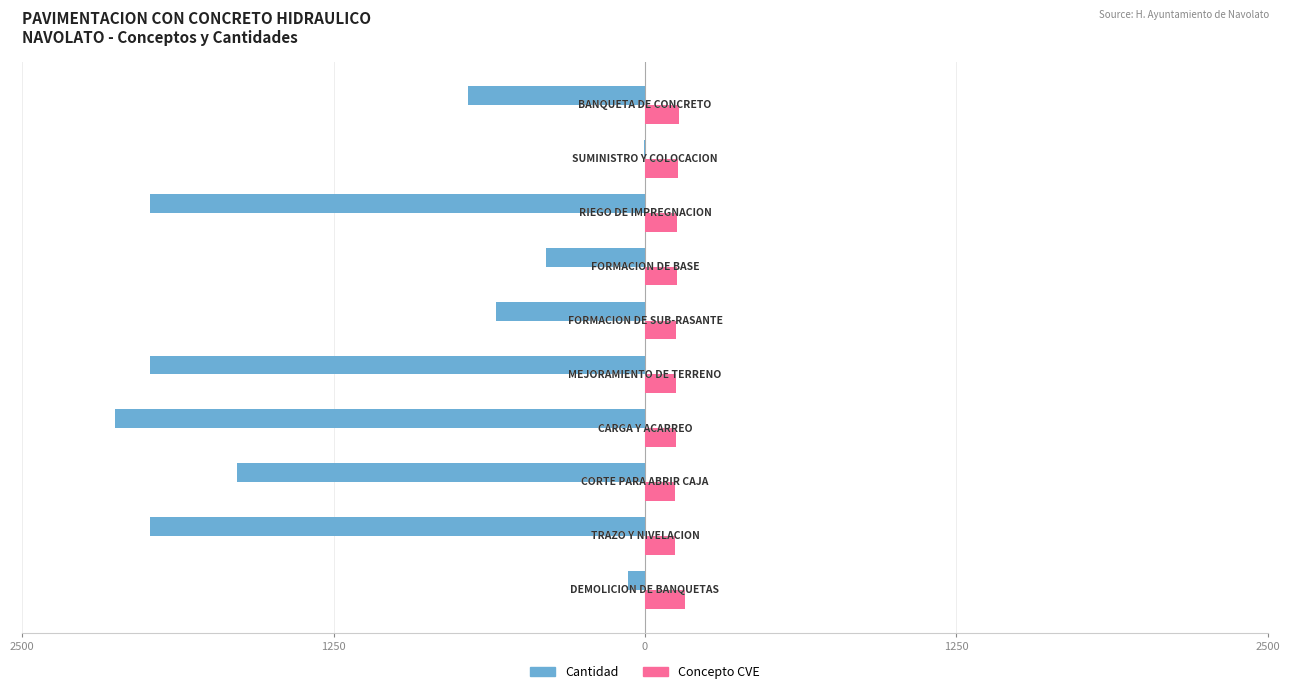

What is the greatest value displayed?

160.0